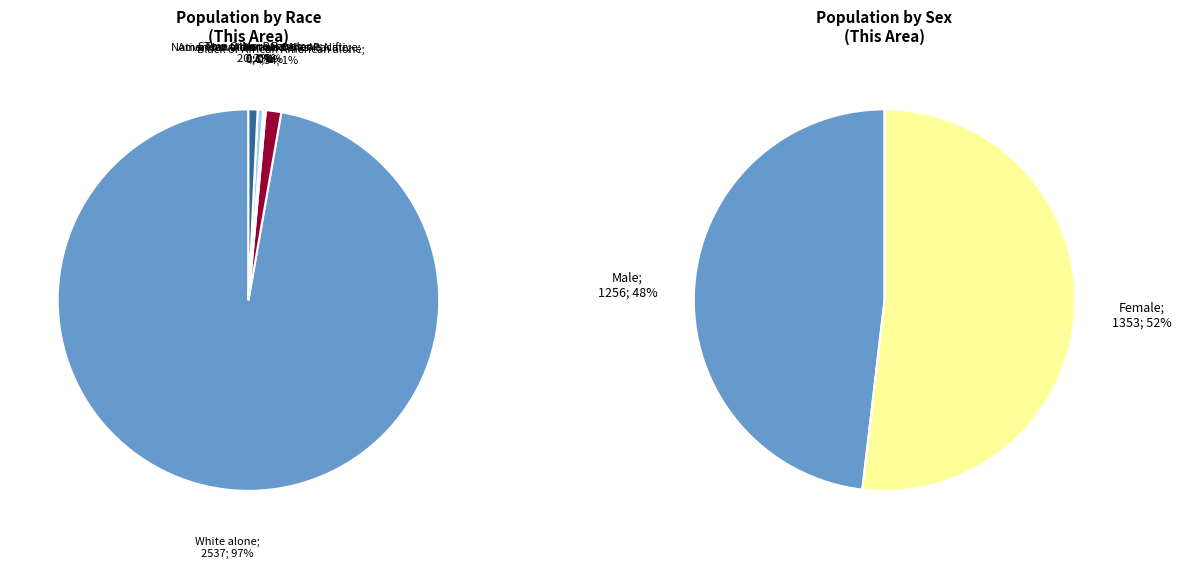

Which slice is the largest?

White alone